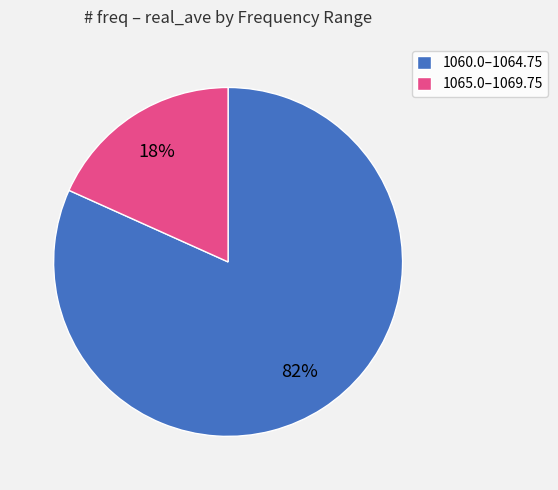

The 1065.0–1069.75 slice represents 18% of the pie. True or false?

True